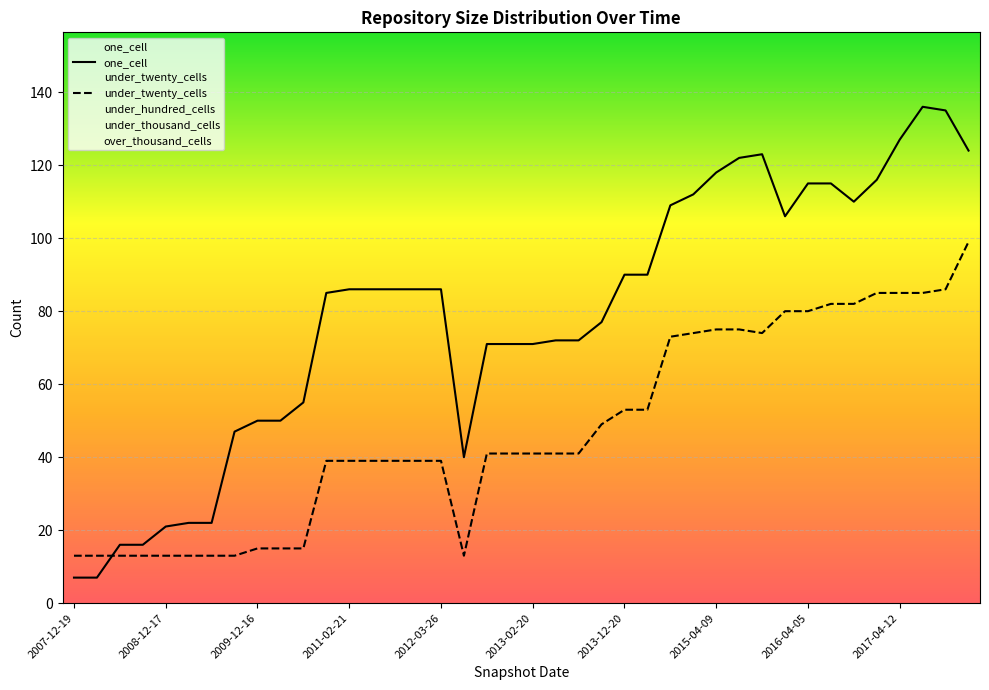

What is the sum of all under_twenty_cells values?

1891